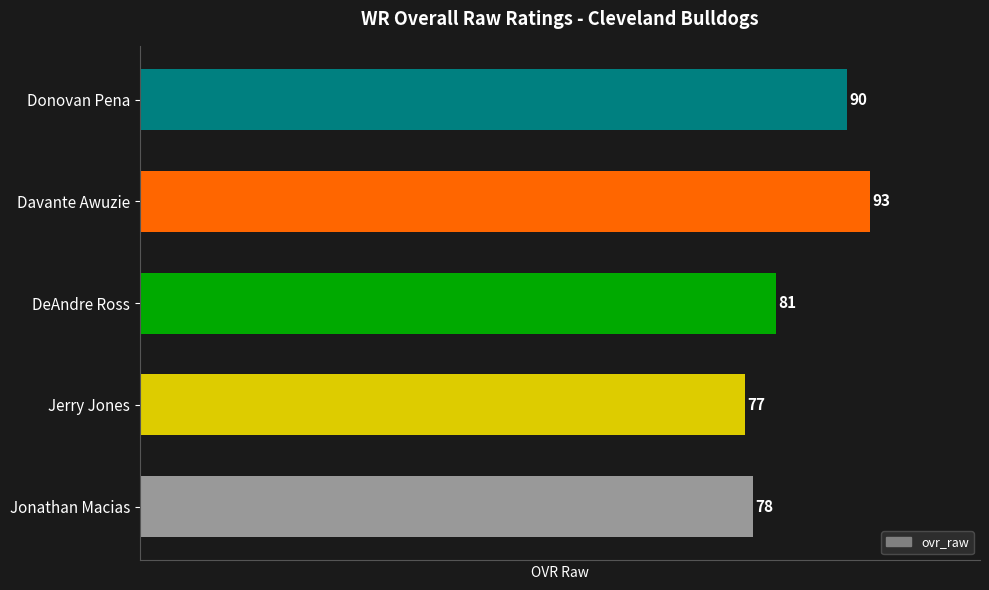

List the labels in order of value, smallest first.

Jerry Jones, Jonathan Macias, DeAndre Ross, Donovan Pena, Davante Awuzie